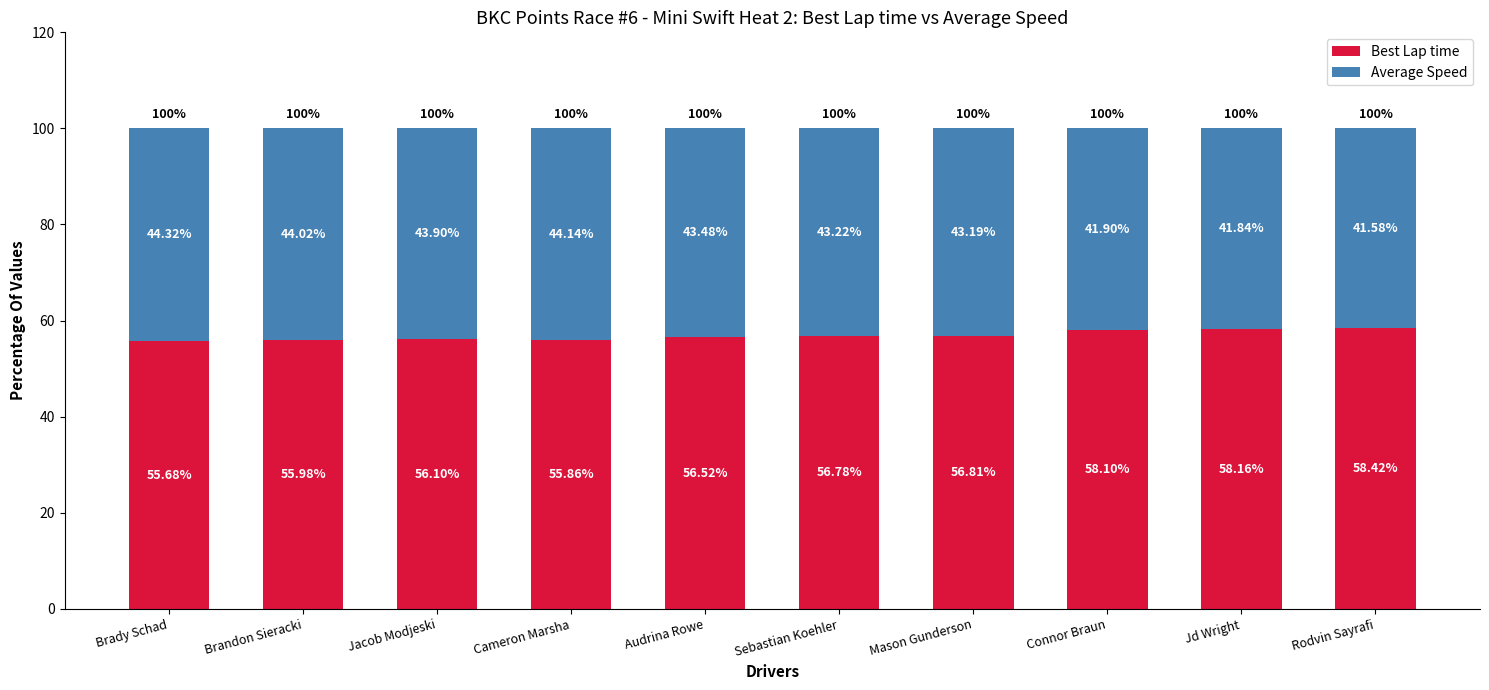

Rank the categories by Best Lap time value from highest to lowest.

Rodvin Sayrafi, Jd Wright, Connor Braun, Mason Gunderson, Sebastian Koehler, Audrina Rowe, Jacob Modjeski, Brandon Sieracki, Cameron Marsha, Brady Schad